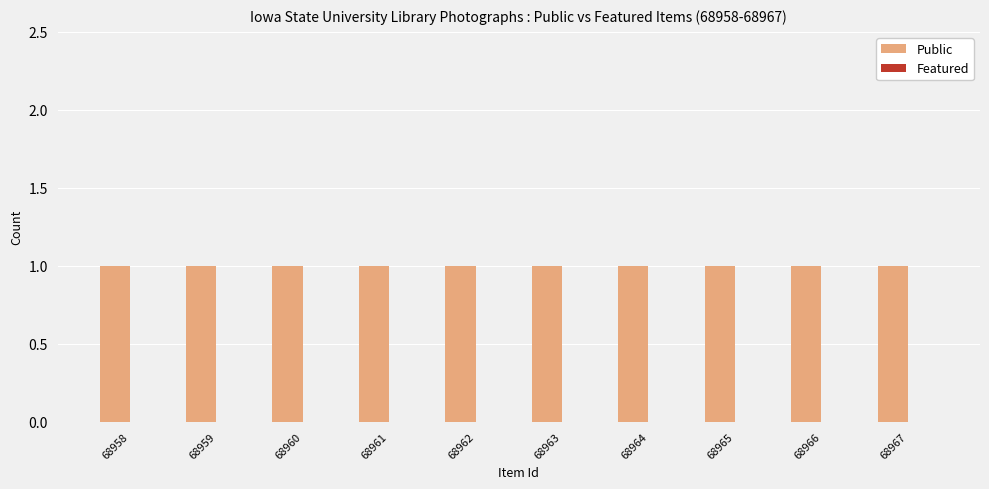

How many series are shown in this chart?

2